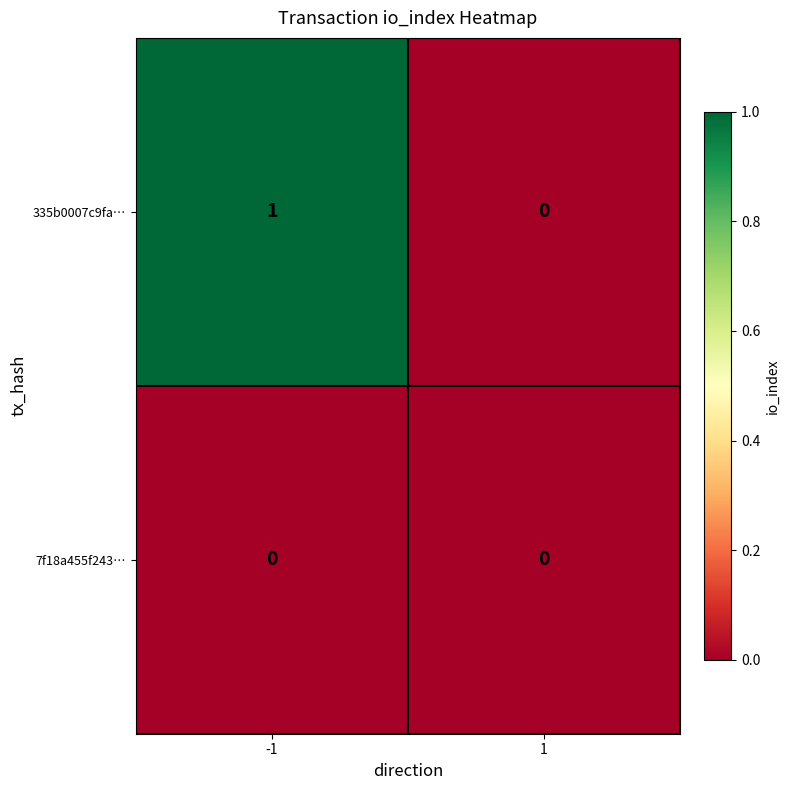

Rank the series by their average value, from lowest to highest.

7f18a455f243…, 335b0007c9fa…